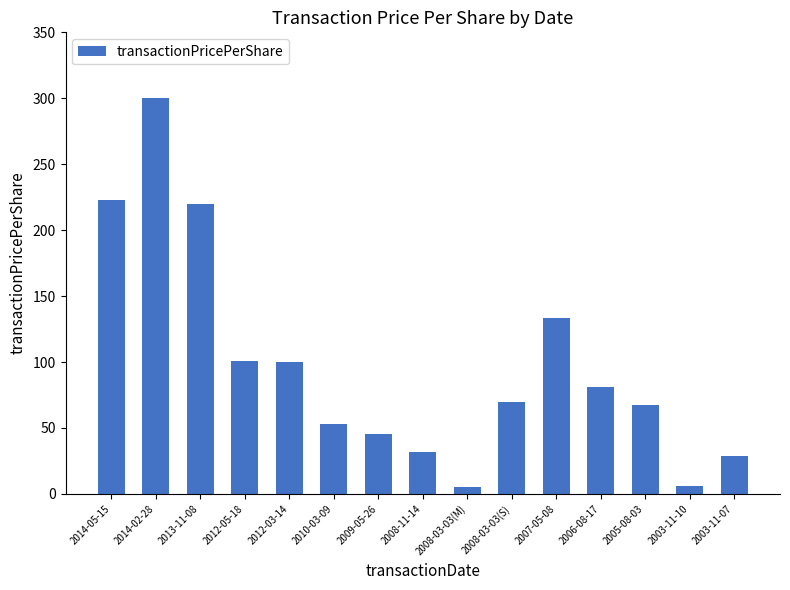

What is the average value?

97.6